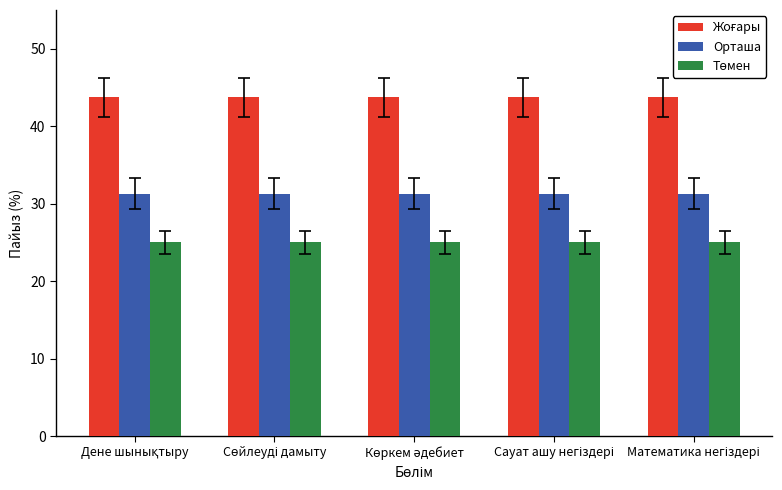

What is the smallest value displayed?

25.0